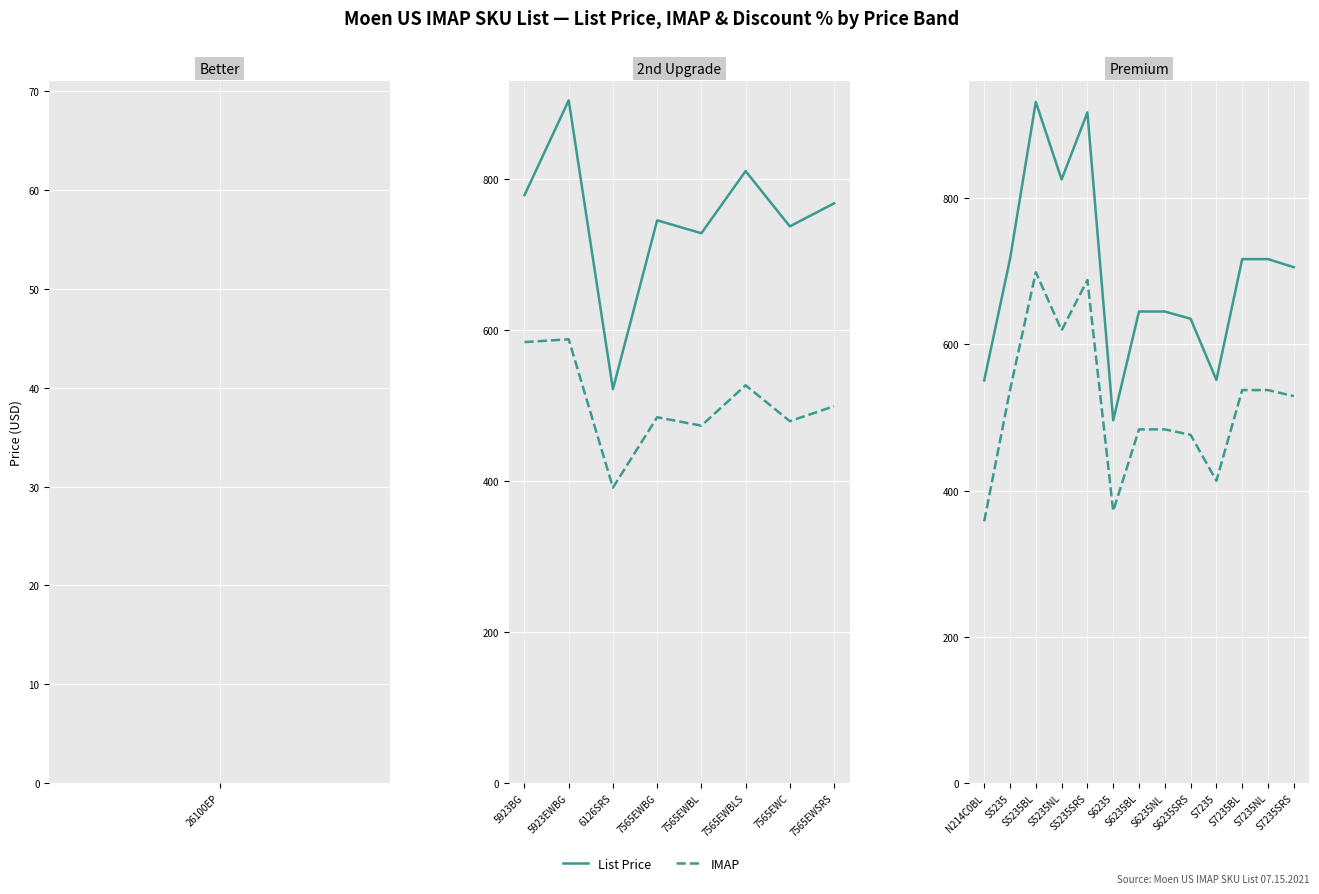

Where is the first local maximum for IMAP?

S5235BL